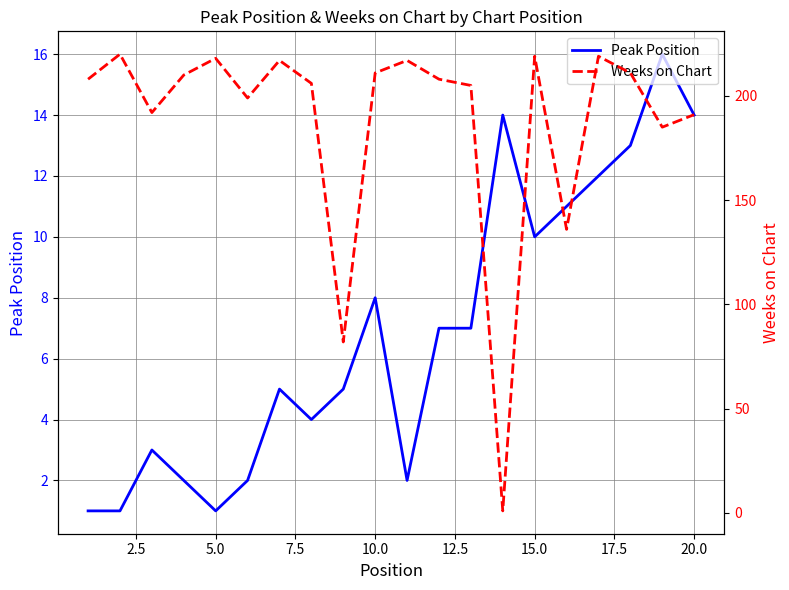

What is the highest value of the Peak Position series?

16